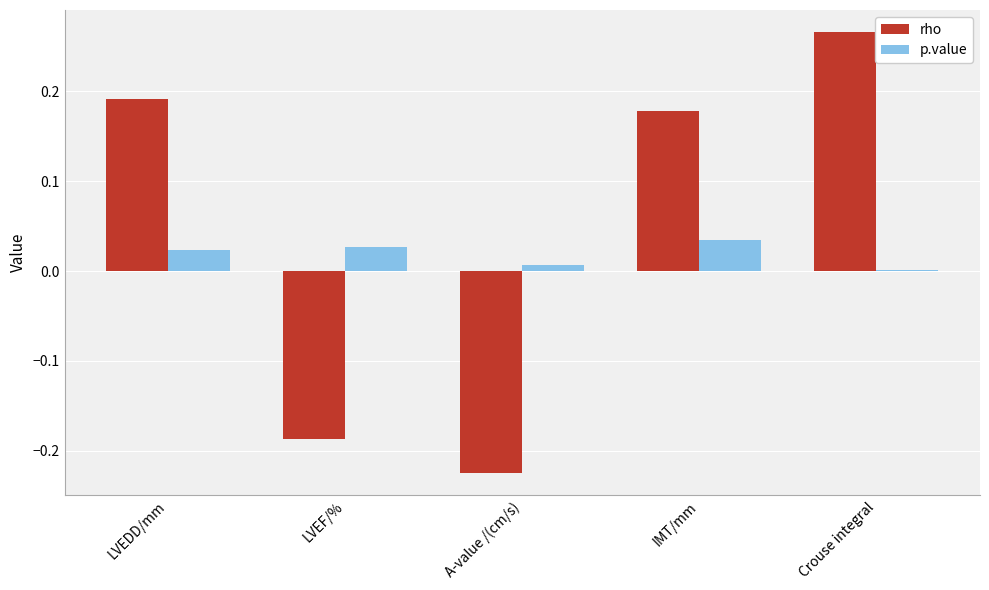

The value of rho at LVEF/% is -0.3. True or false?

False